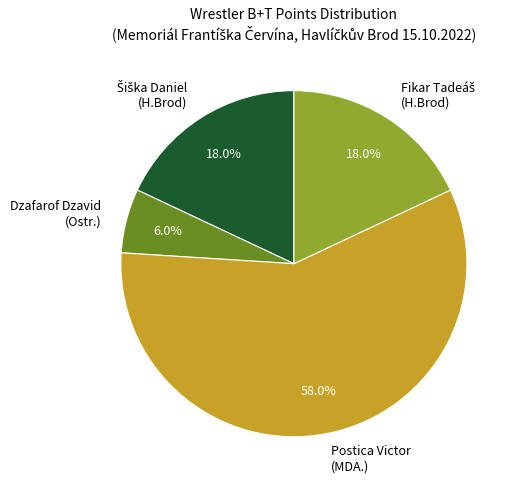

Between Postica Victor (MDA.) and Dzafarof Dzavid (Ostr.), which is larger?

Postica Victor (MDA.)